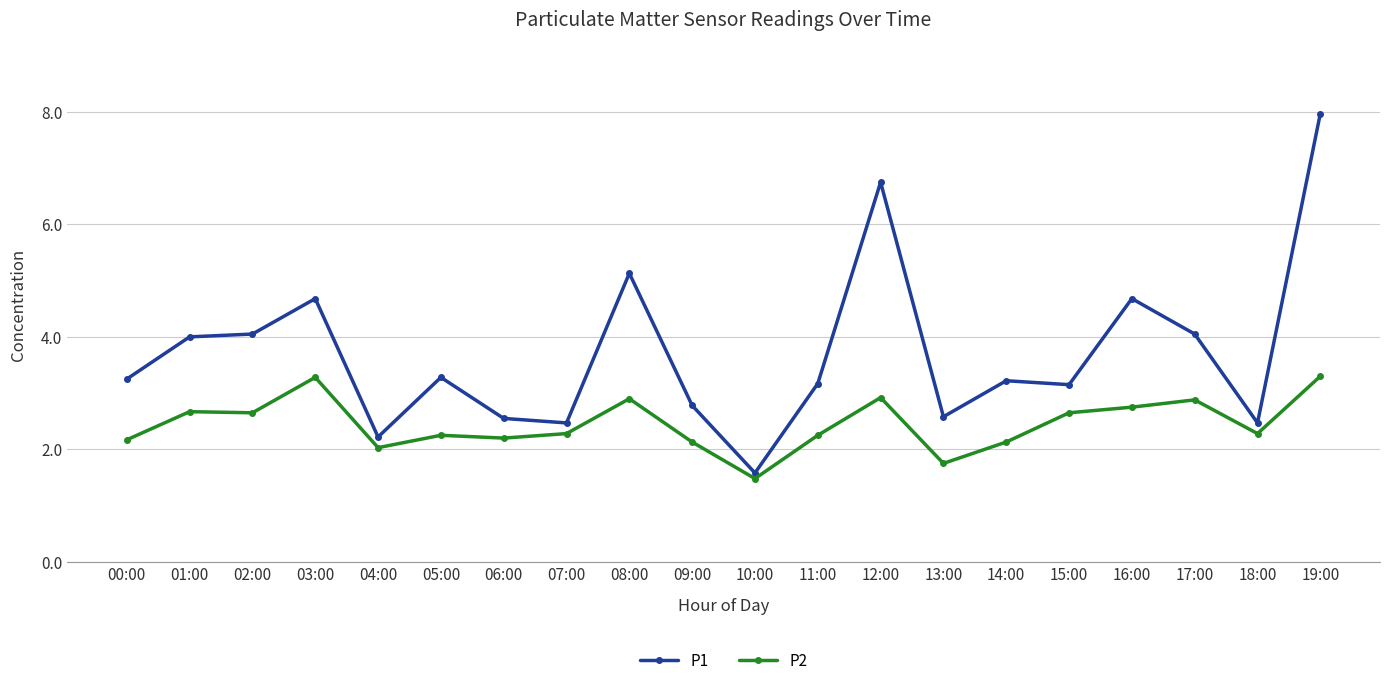

Rank the series by their maximum value, from lowest to highest.

P2, P1